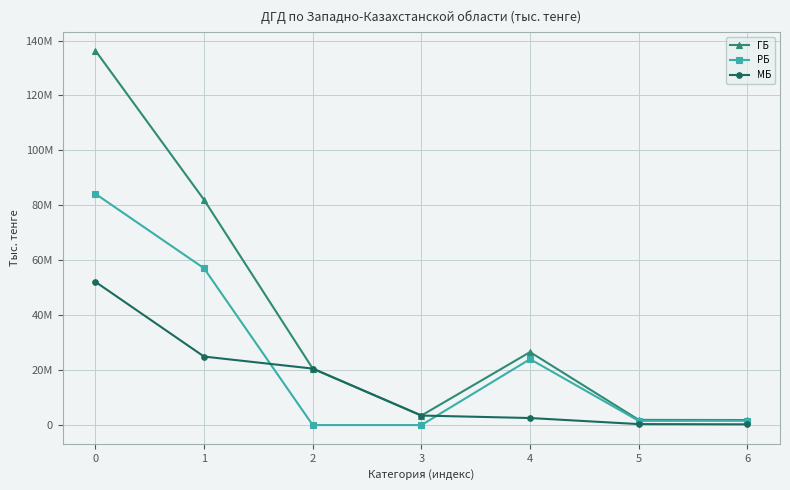

What are all the series names shown in the legend?

ГБ, РБ, МБ